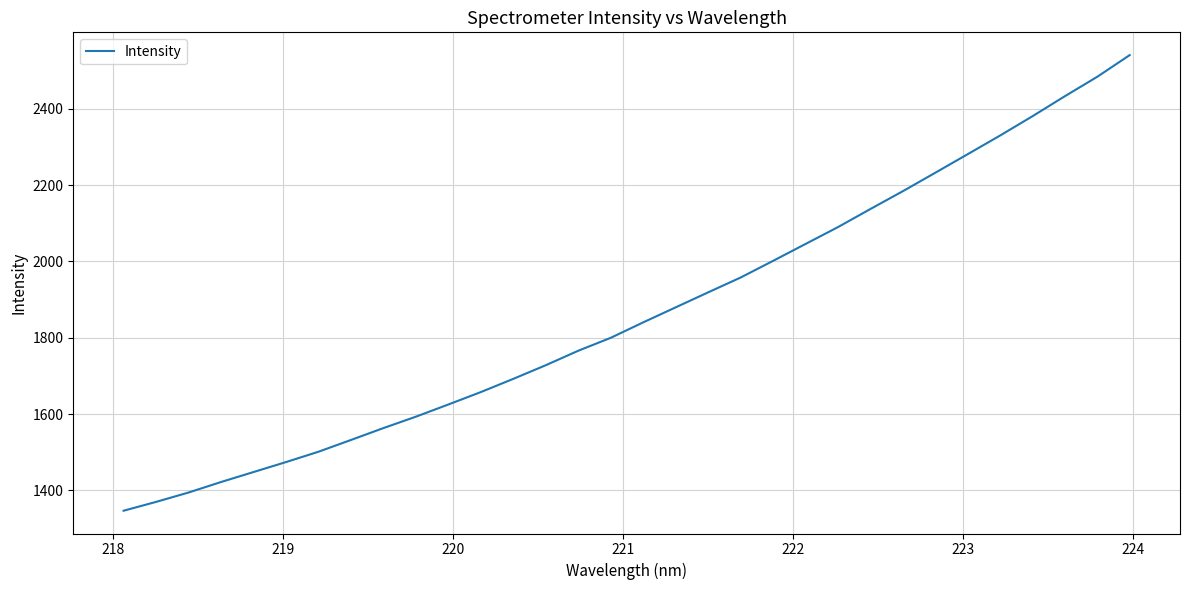

What is the maximum value shown in the chart?

2540.3